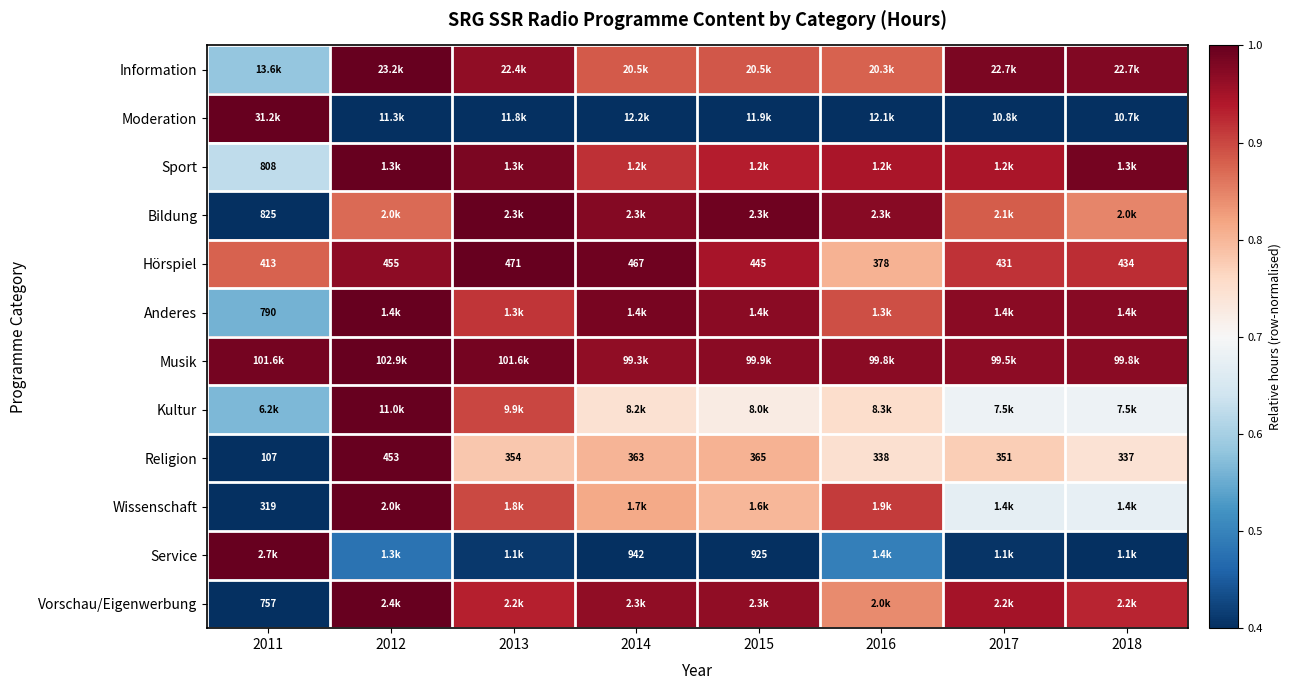

Count the number of data series in this chart.

12